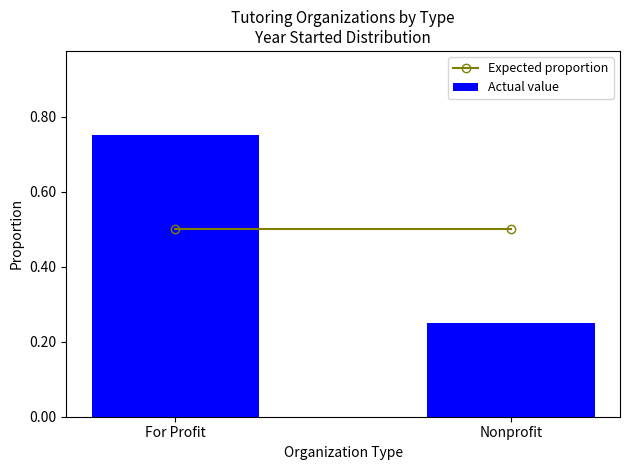

What is the sum of all values?

1.0